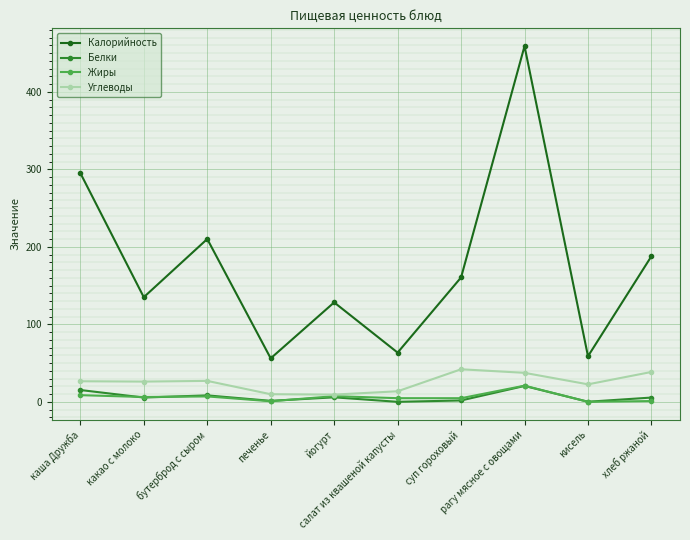

Which series has the largest total across all categories?

Калорийность